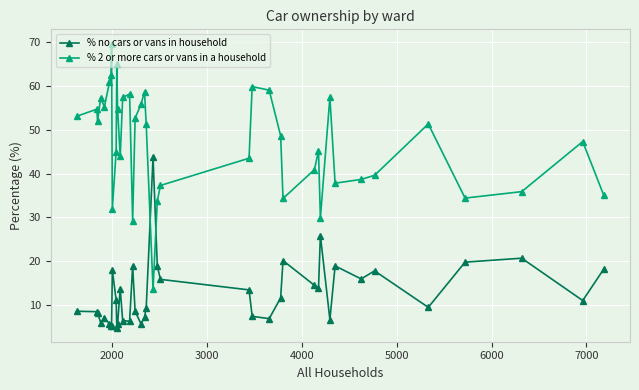

How many times do % no cars or vans in household and % 2 or more cars or vans in a household cross each other?

2